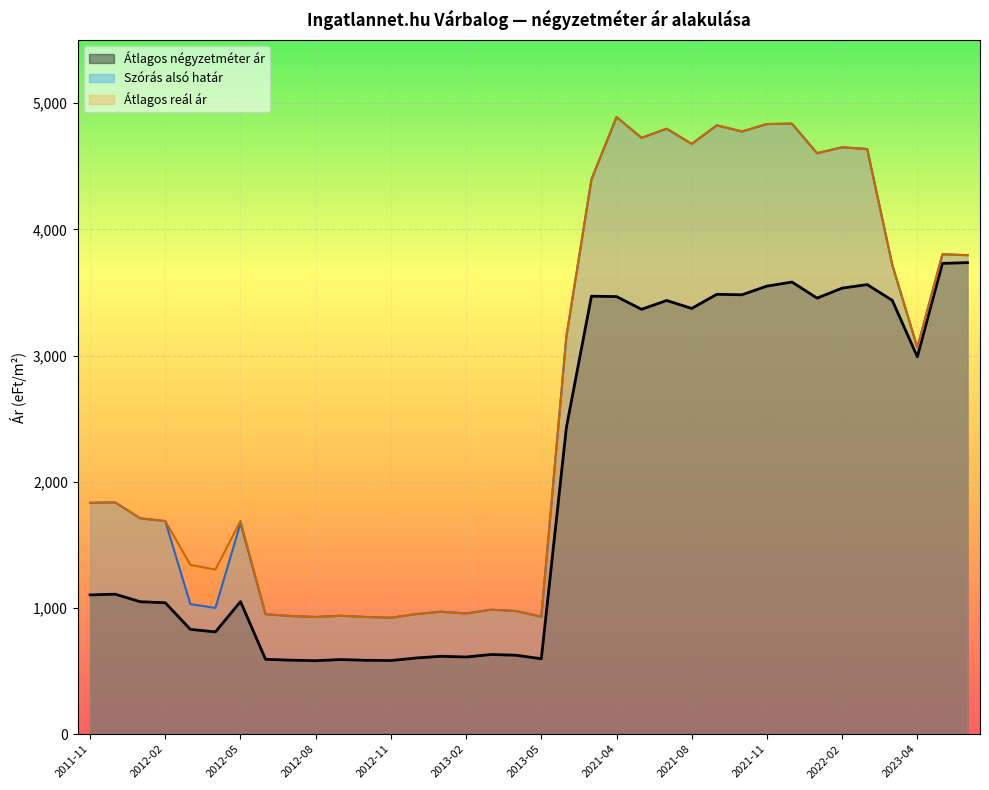

Reading right to left, what are all the values shown in this chart?

Átlagos négyzetméter ár: 2023-06=3736	2023-05=3730	2023-04=2990	2022-12=3437	2022-03=3562	2022-02=3534	2022-01=3455	2021-12=3582	2021-11=3550	2021-10=3481	2021-09=3485	2021-08=3373	2021-06=3436	2021-05=3366	2021-04=3467	2021-03=3470	2020-09=2430	2013-05=597	2013-04=625	2013-03=631	2013-02=611	2013-01=617	2012-12=603	2012-11=583	2012-10=585	2012-09=591	2012-08=582	2012-07=586	2012-06=593	2012-05=1050	2012-04=810	2012-03=830	2012-02=1041	2012-01=1049	2011-12=1109	2011-11=1103
Szórás alsó határ: 2023-06=3795	2023-05=3802	2023-04=3063	2022-12=3718	2022-03=4636	2022-02=4650	2022-01=4603	2021-12=4837	2021-11=4834	2021-10=4775	2021-09=4824	2021-08=4677	2021-06=4797	2021-05=4725	2021-04=4889	2021-03=4395	2020-09=3151	2013-05=930	2013-04=975	2013-03=986	2013-02=956	2013-01=970	2012-12=951	2012-11=922	2012-10=928	2012-09=938	2012-08=928	2012-07=936	2012-06=950	2012-05=1672	2012-04=1000	2012-03=1030	2012-02=1688	2012-01=1710	2011-12=1836	2011-11=1833
Átlagos reál ár: 2023-06=3795	2023-05=3802	2023-04=3063	2022-12=3718	2022-03=4636	2022-02=4650	2022-01=4603	2021-12=4837	2021-11=4834	2021-10=4775	2021-09=4824	2021-08=4677	2021-06=4797	2021-05=4725	2021-04=4889	2021-03=4395	2020-09=3151	2013-05=930	2013-04=975	2013-03=986	2013-02=956	2013-01=970	2012-12=951	2012-11=922	2012-10=928	2012-09=938	2012-08=928	2012-07=936	2012-06=950	2012-05=1689	2012-04=1304	2012-03=1341	2012-02=1688	2012-01=1710	2011-12=1836	2011-11=1833